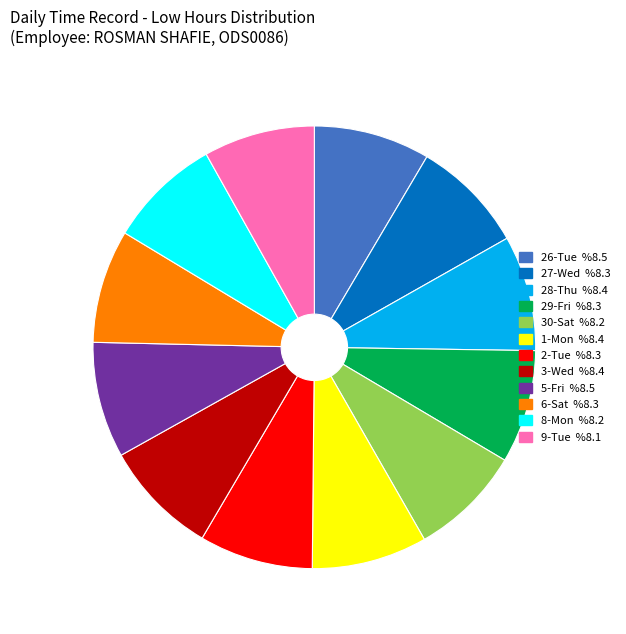

Does 1-Mon represent more than half of the total?

No